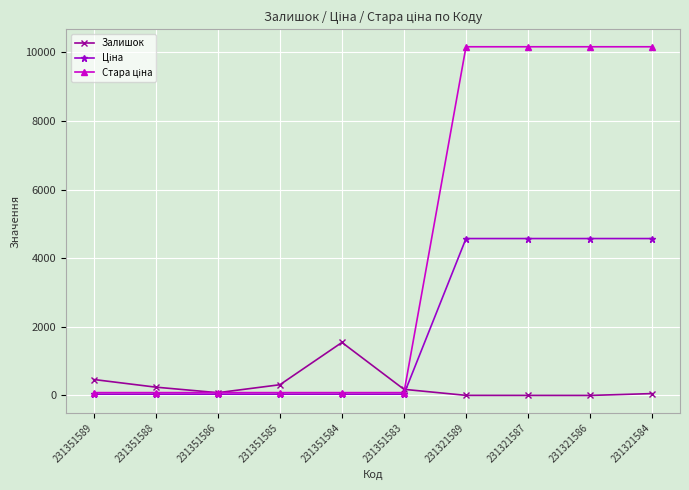

True or false: Залишок has a value of 465.0 at 231351589.

True